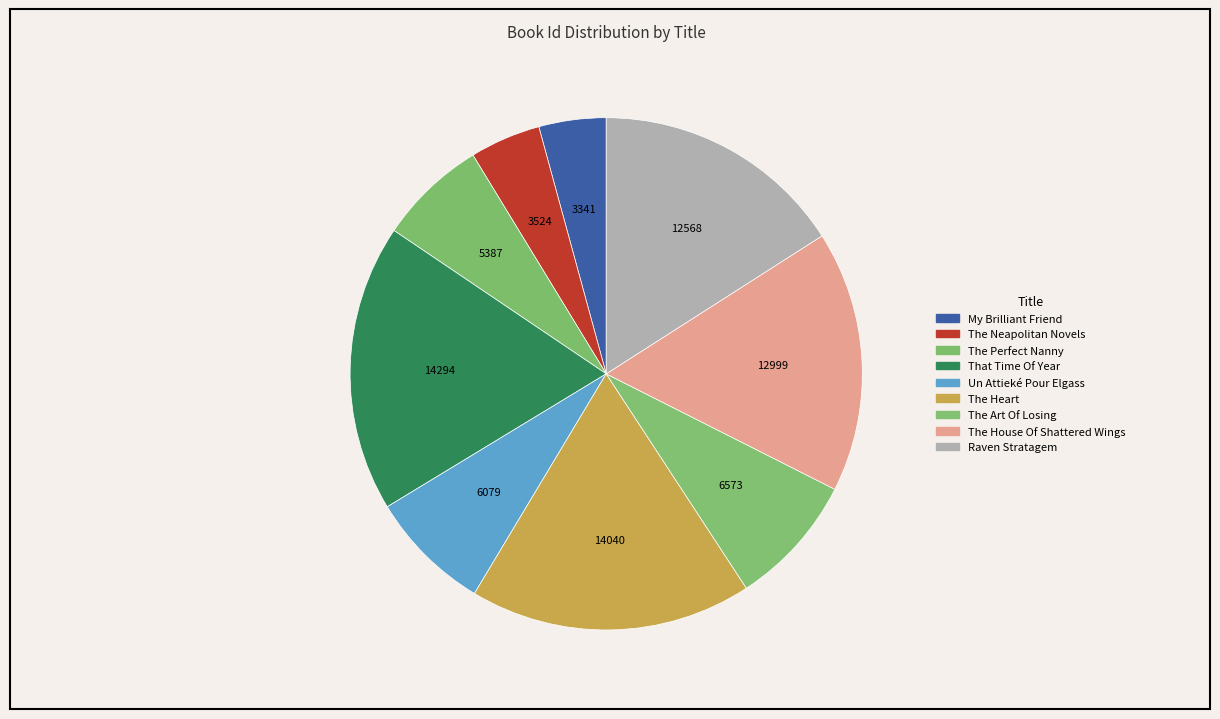

Is it true that That Time Of Year is 18% of the pie?

True